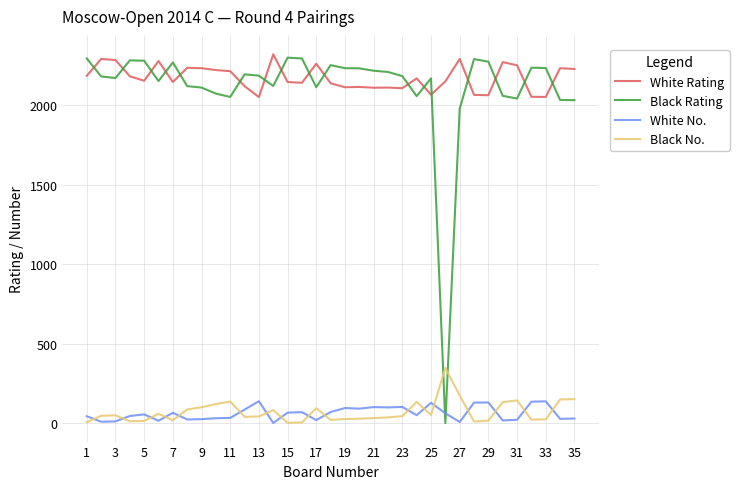

True or false: White No. and Black Rating cross at least once.

True